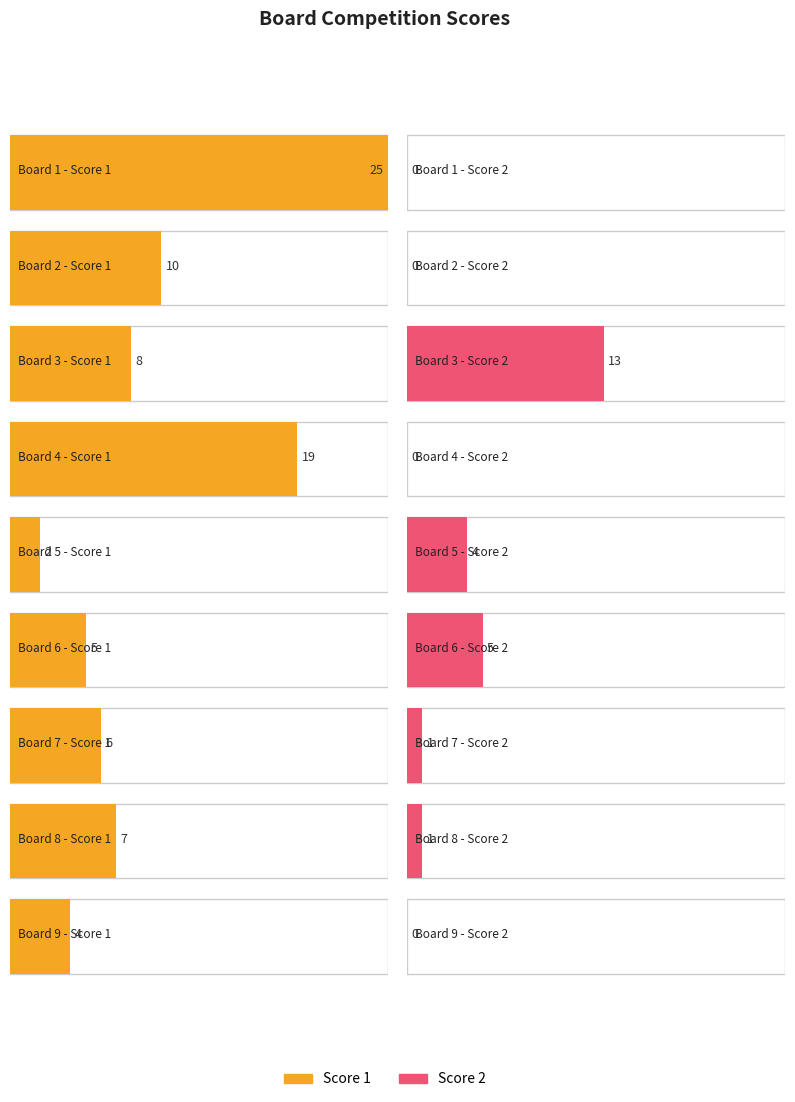

Reading left to right, transcribe all the data shown in this chart.

Score 1: 1=25	2=10	3=8	4=19	5=2	6=5	7=6	8=7	9=4
Score 2: 1=0	2=0	3=13	4=0	5=4	6=5	7=1	8=1	9=0